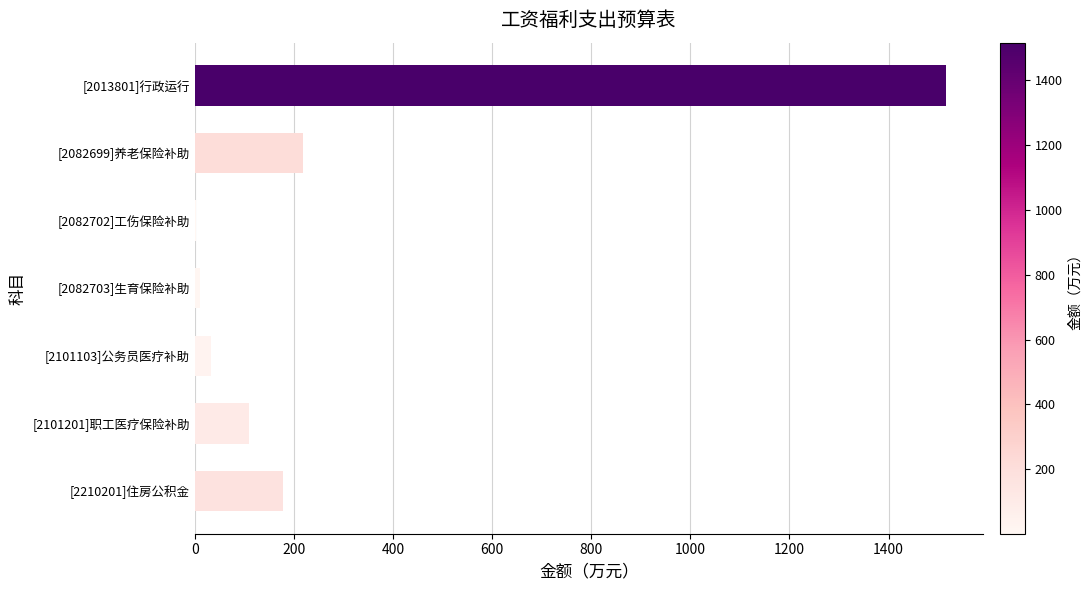

How many categories are shown in the chart?

7